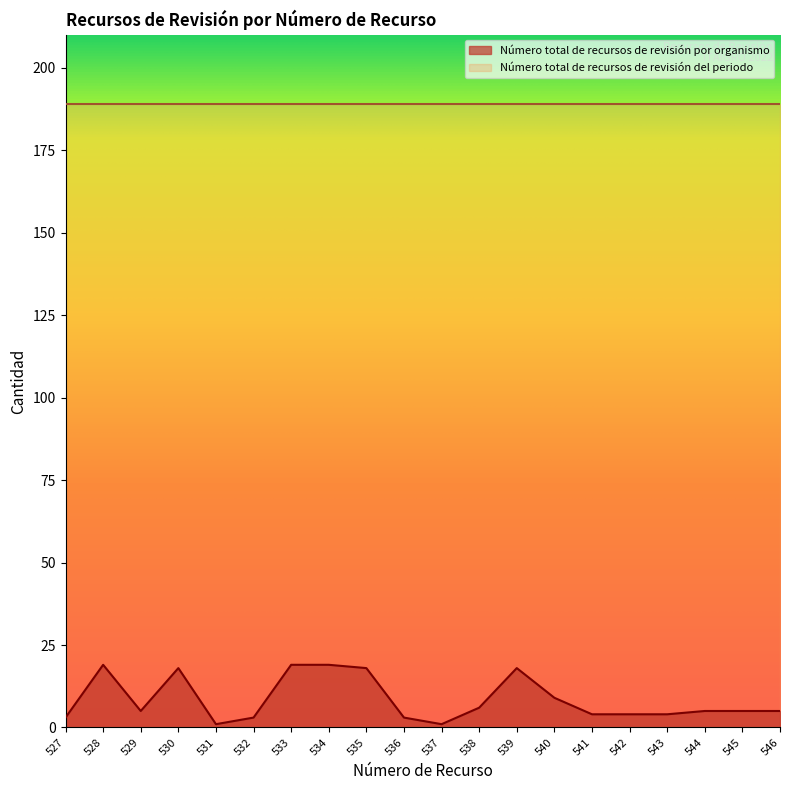

How many lines are shown in the chart?

2